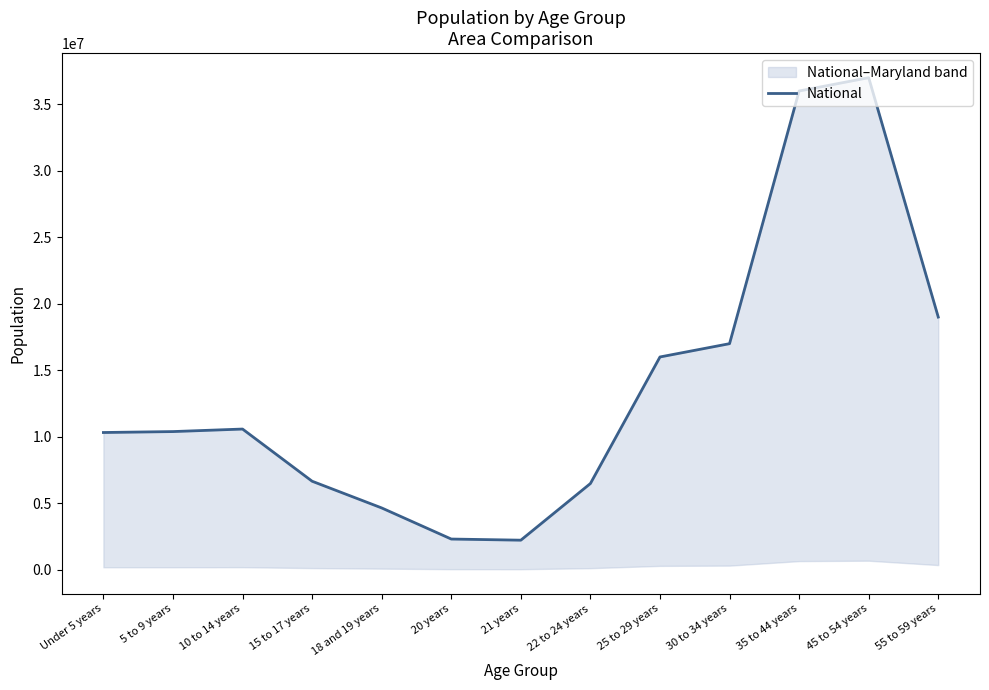

At which category does the chart reach its peak across all series?

45 to 54 years